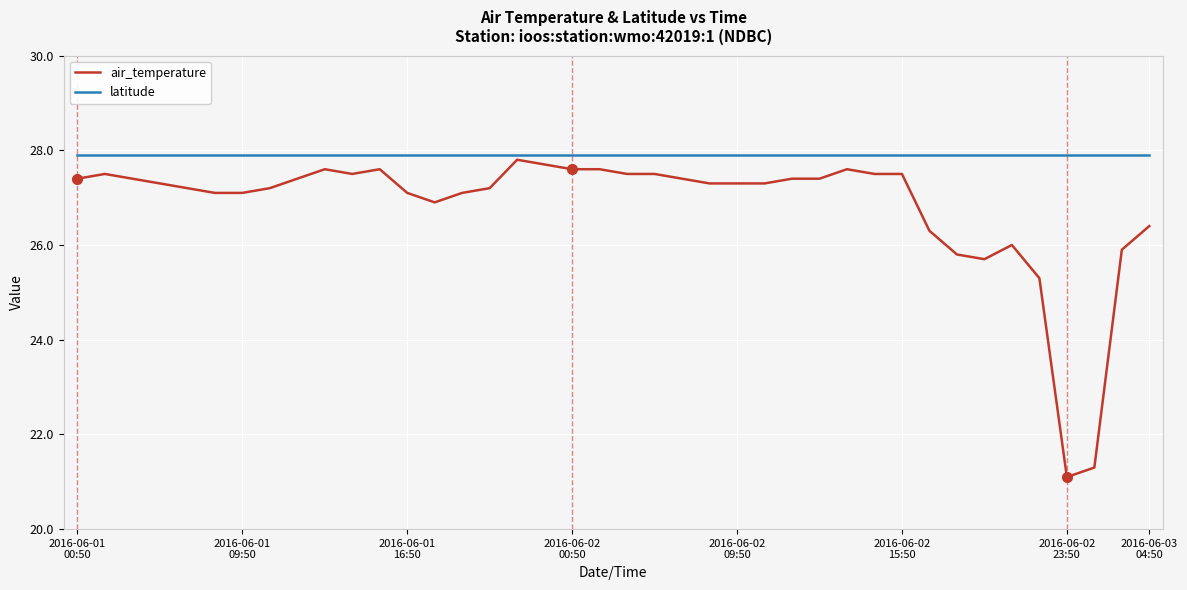

What is the highest value of the air_temperature series?

27.8